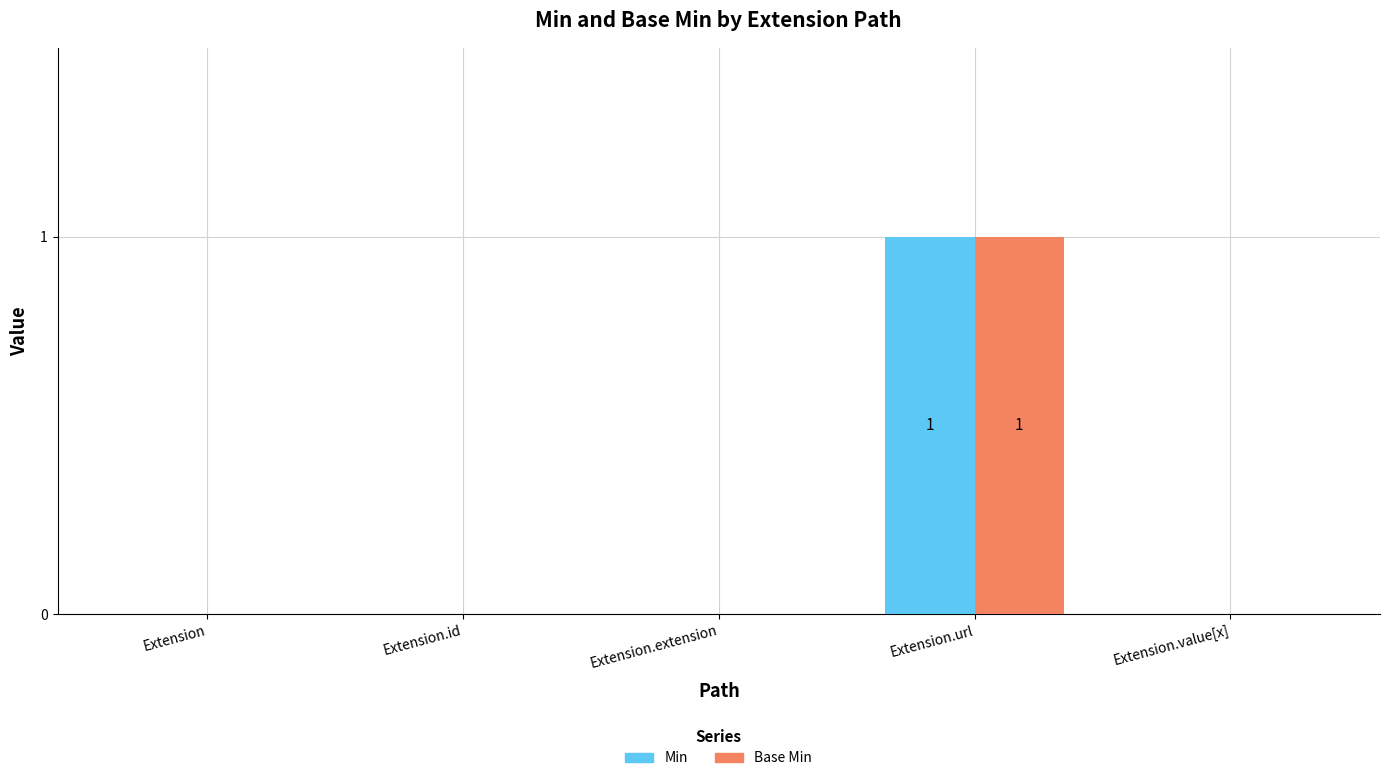

Is the value of Min at Extension.id greater than the value of Base Min at Extension.url?

No